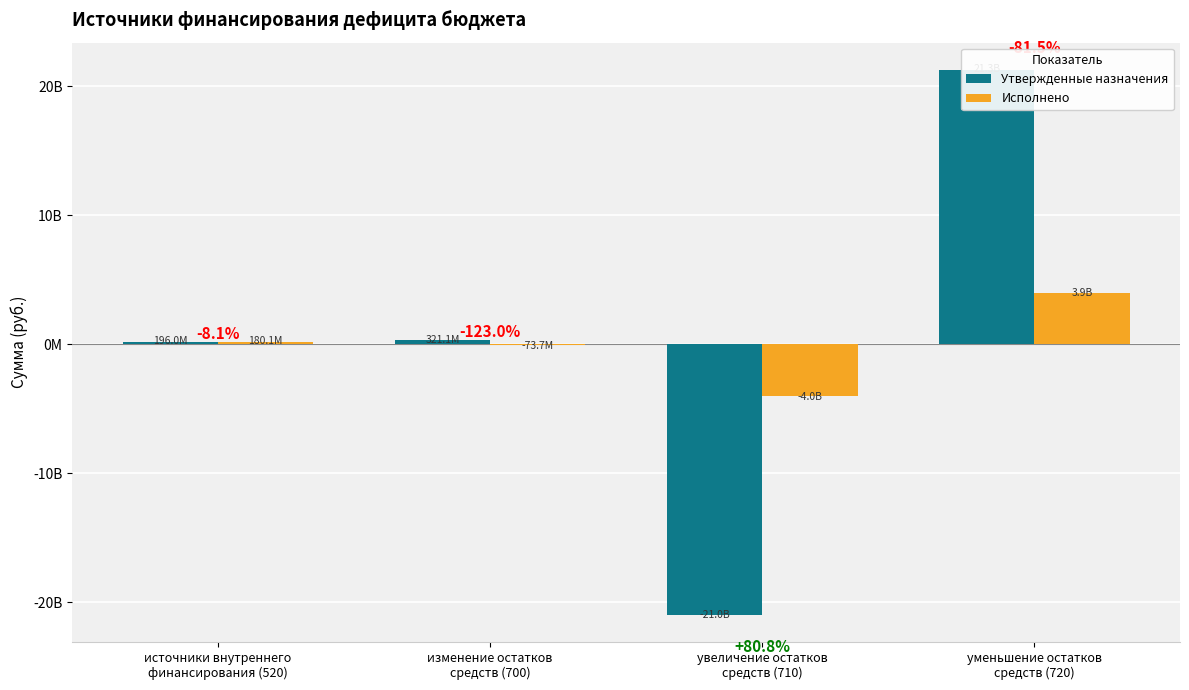

What is the lowest value of the Утвержденные назначения series?

-20962141081.4